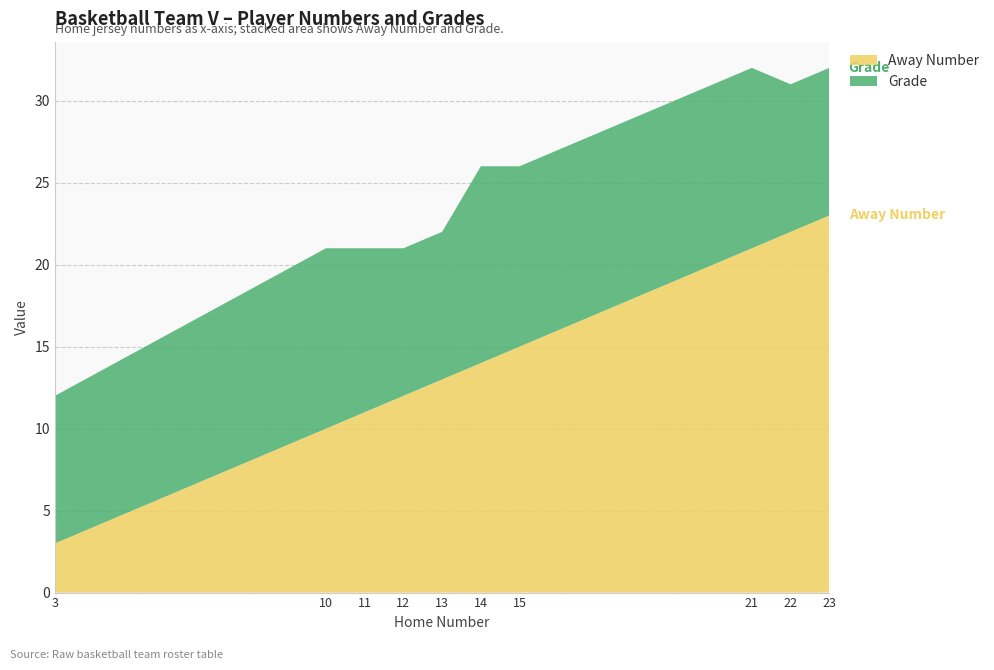

Reading left to right, transcribe all the data shown in this chart.

Away Number: 3=3	10=10	11=11	12=12	13=13	14=14	15=15	21=21	22=22	23=23
Grade: 3=9	10=11	11=10	12=9	13=9	14=12	15=11	21=11	22=9	23=9